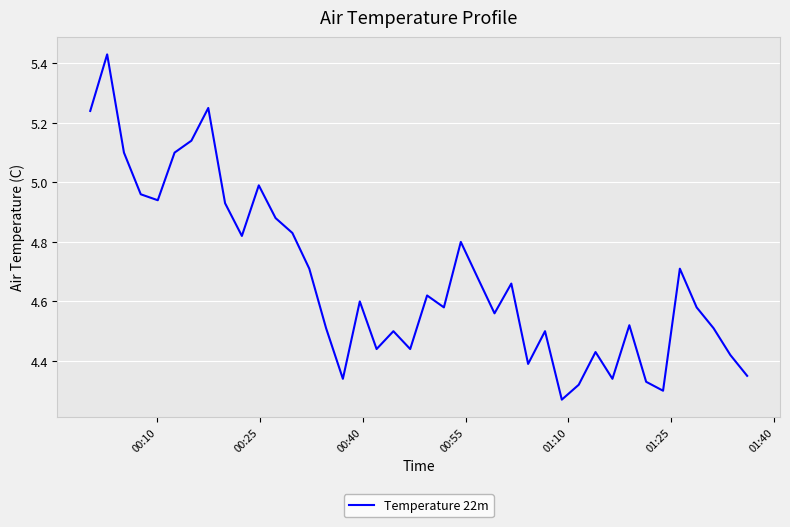

Does the chart have visible grid lines?

Yes